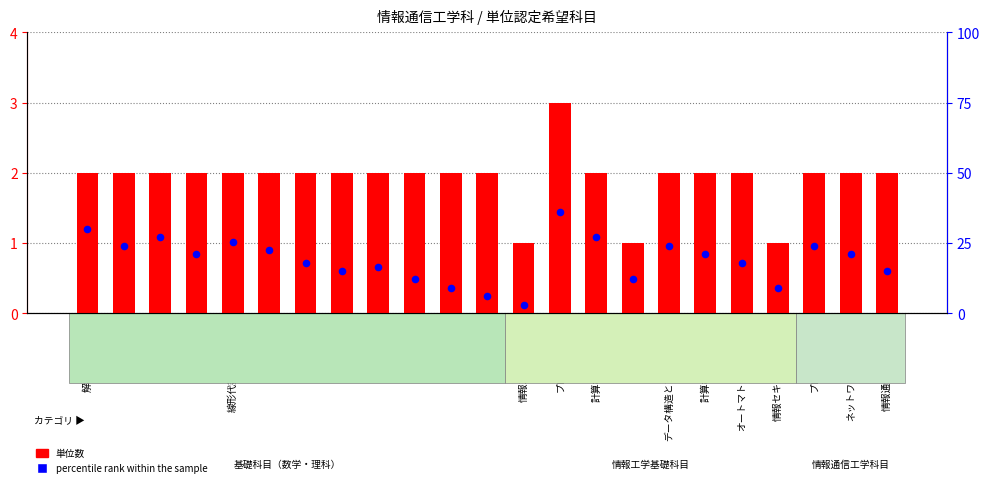

Which series has the largest Y range (max minus min)?

percentile rank within the sample